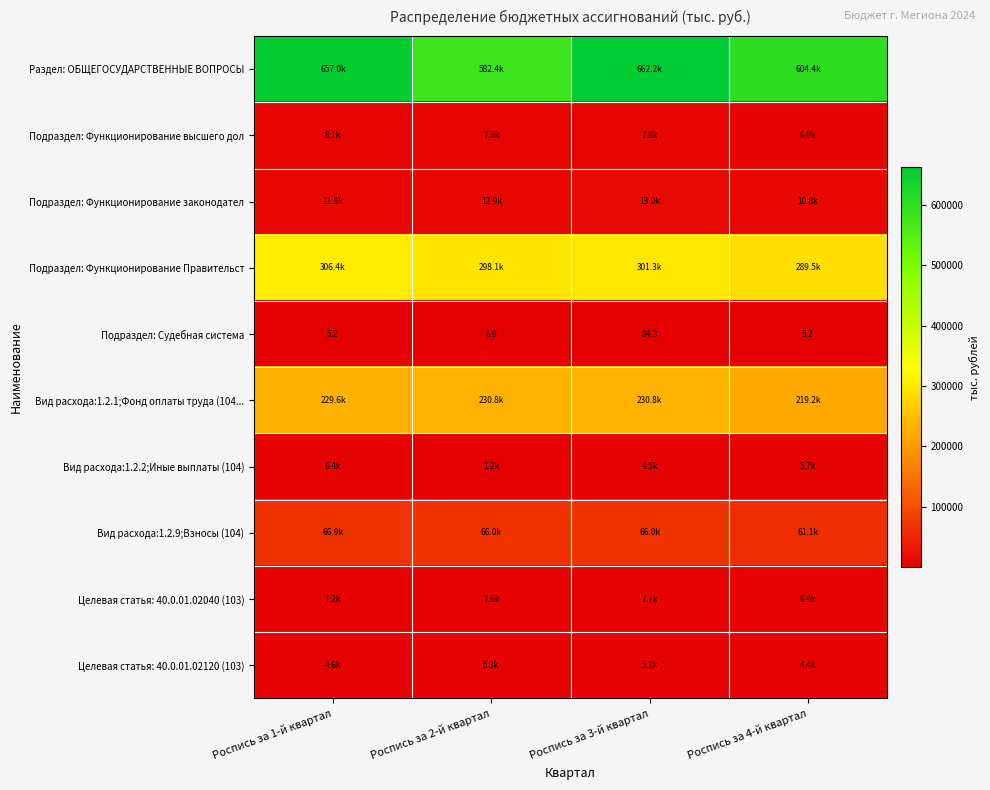

The Подраздел: Судебная система series shows 6.9 at Роспись за 2-й квартал. True or false?

True